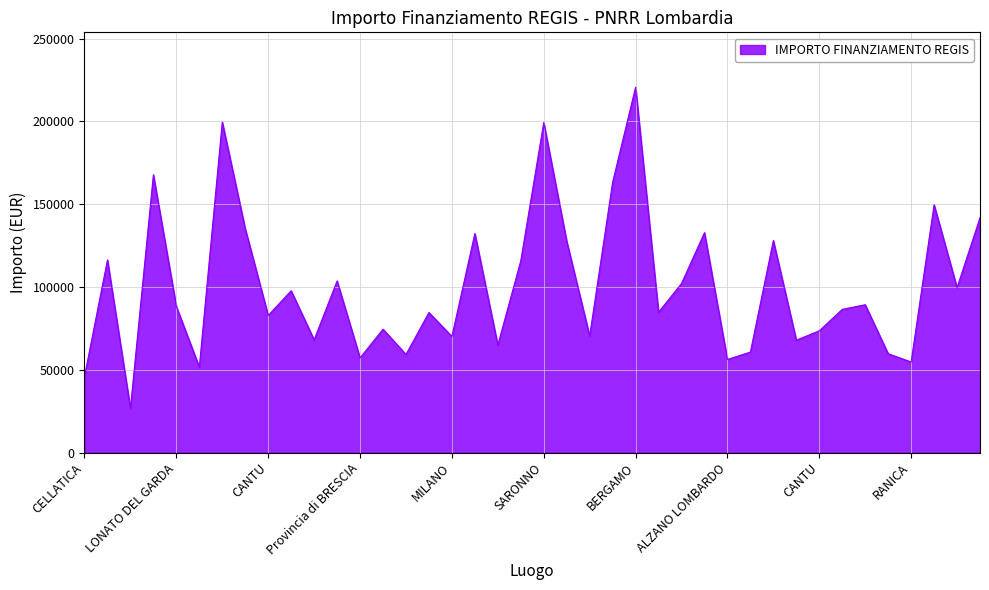

What is the difference between the maximum and minimum values?

193933.1